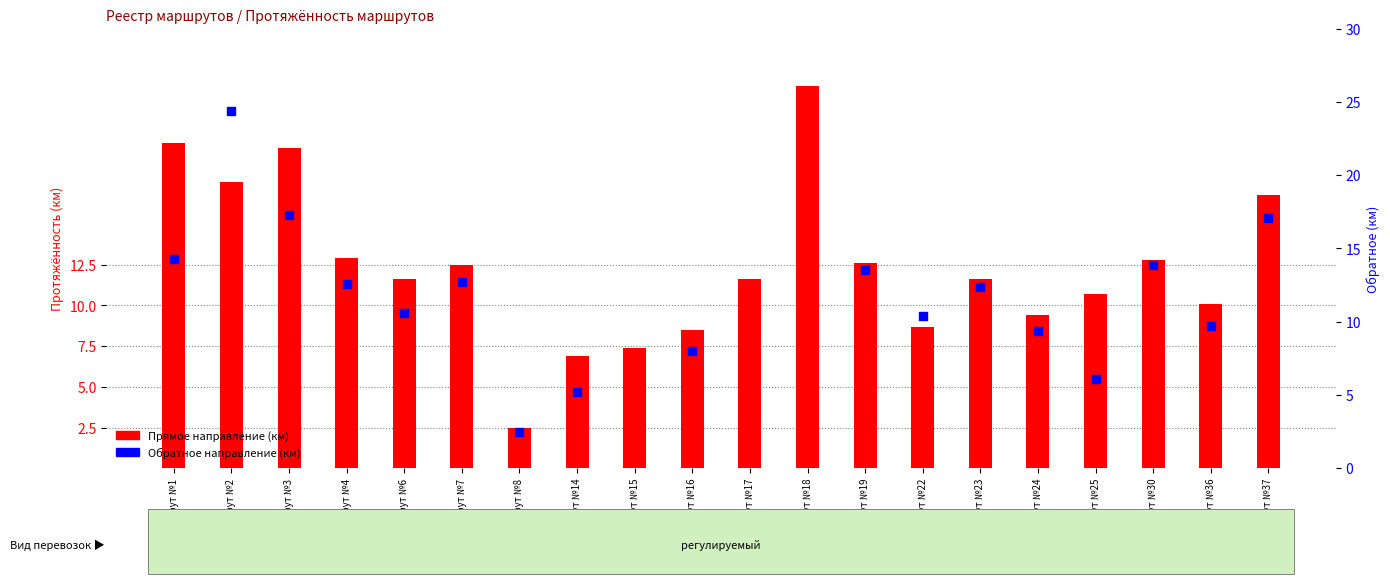

Which series has the largest Y range (max minus min)?

Обратное направление (км)